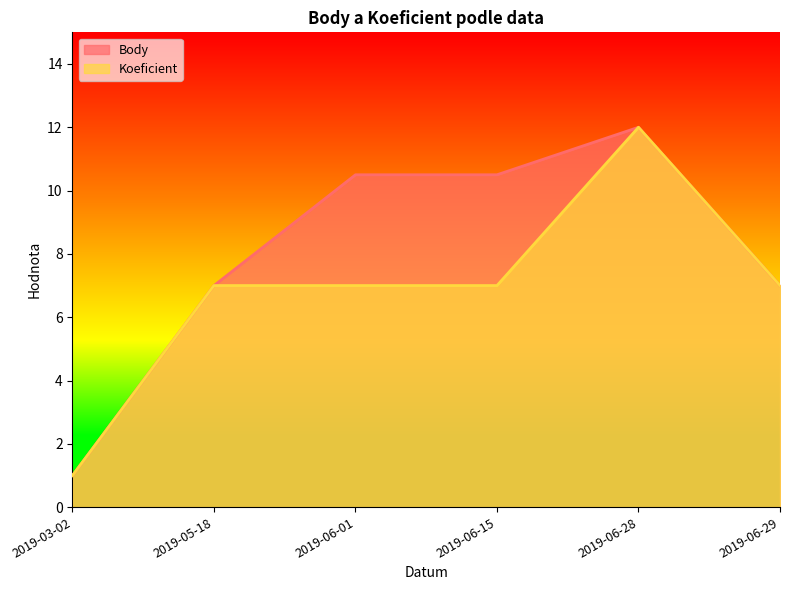

Rank the series by their maximum value, from lowest to highest.

Body, Koeficient